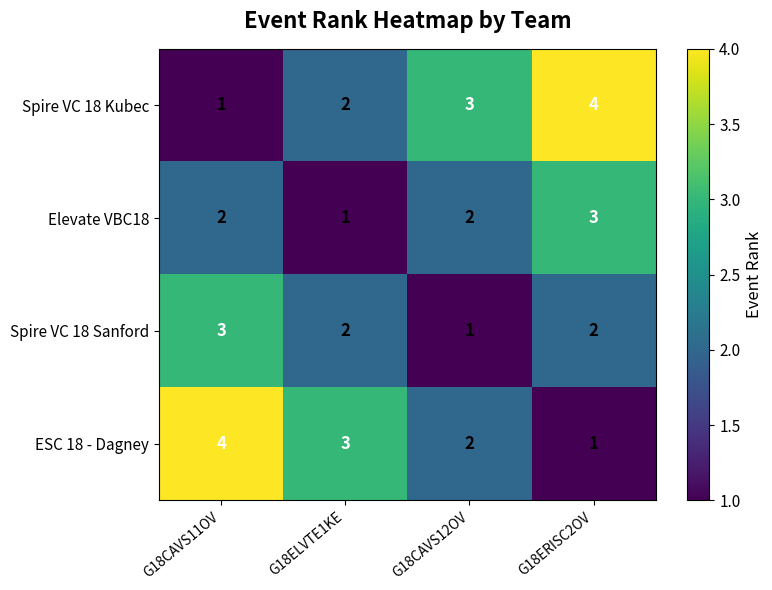

What is the total value across all series at G18CAVS11OV?

10